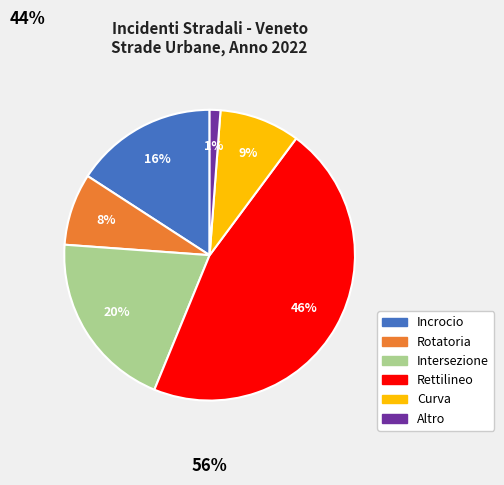

Is the sum of Rotatoria and Curva greater than half?

No